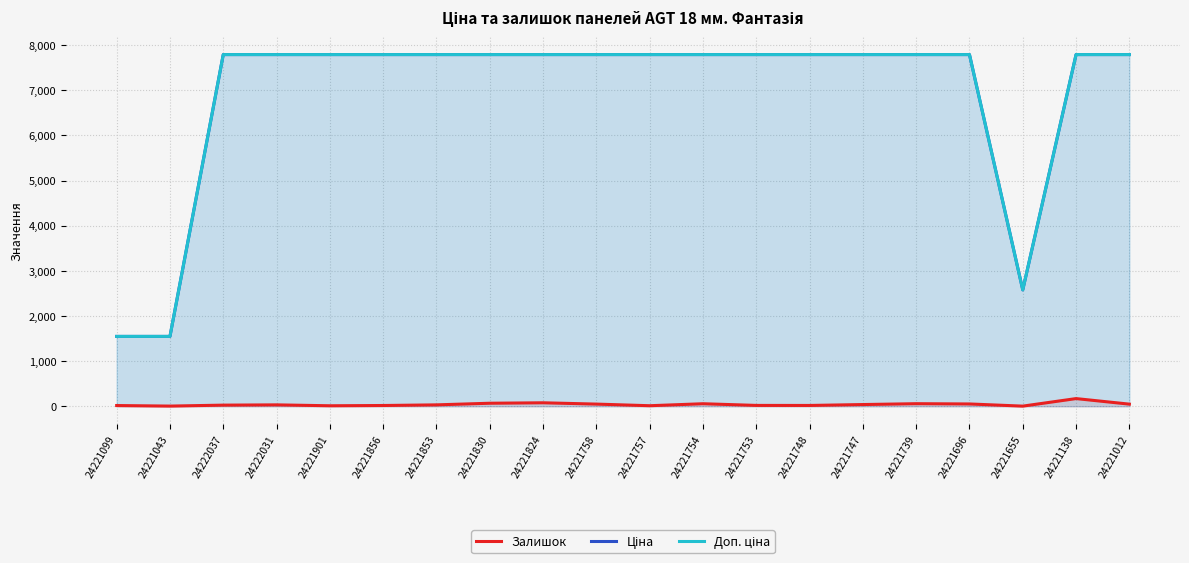

Reading left to right, extract all data points from this chart.

Залишок: 24221099=16.0	24221043=4.0	24222037=25.0	24222031=31.0	24221901=11.0	24221856=17.0	24221853=31.0	24221830=67.0	24221824=77.0	24221758=48.0	24221757=12.0	24221754=56.0	24221753=19.0	24221748=18.0	24221747=38.0	24221739=57.0	24221696=51.0	24221655=3.0	24221138=170.0	24221012=47.0
Ціна: 24221099=1547.7	24221043=1547.7	24222037=7792.9	24222031=7792.9	24221901=7792.9	24221856=7792.9	24221853=7792.9	24221830=7792.9	24221824=7792.9	24221758=7792.9	24221757=7792.9	24221754=7792.9	24221753=7792.9	24221748=7792.9	24221747=7792.9	24221739=7792.9	24221696=7792.9	24221655=2578.7	24221138=7792.9	24221012=7792.9
Доп. ціна: 24221099=1548.0	24221043=1548.0	24222037=7792.9	24222031=7792.9	24221901=7792.9	24221856=7792.9	24221853=7792.9	24221830=7792.9	24221824=7792.9	24221758=7792.9	24221757=7792.9	24221754=7792.9	24221753=7792.9	24221748=7792.9	24221747=7792.9	24221739=7792.9	24221696=7792.9	24221655=2579.0	24221138=7792.9	24221012=7792.9